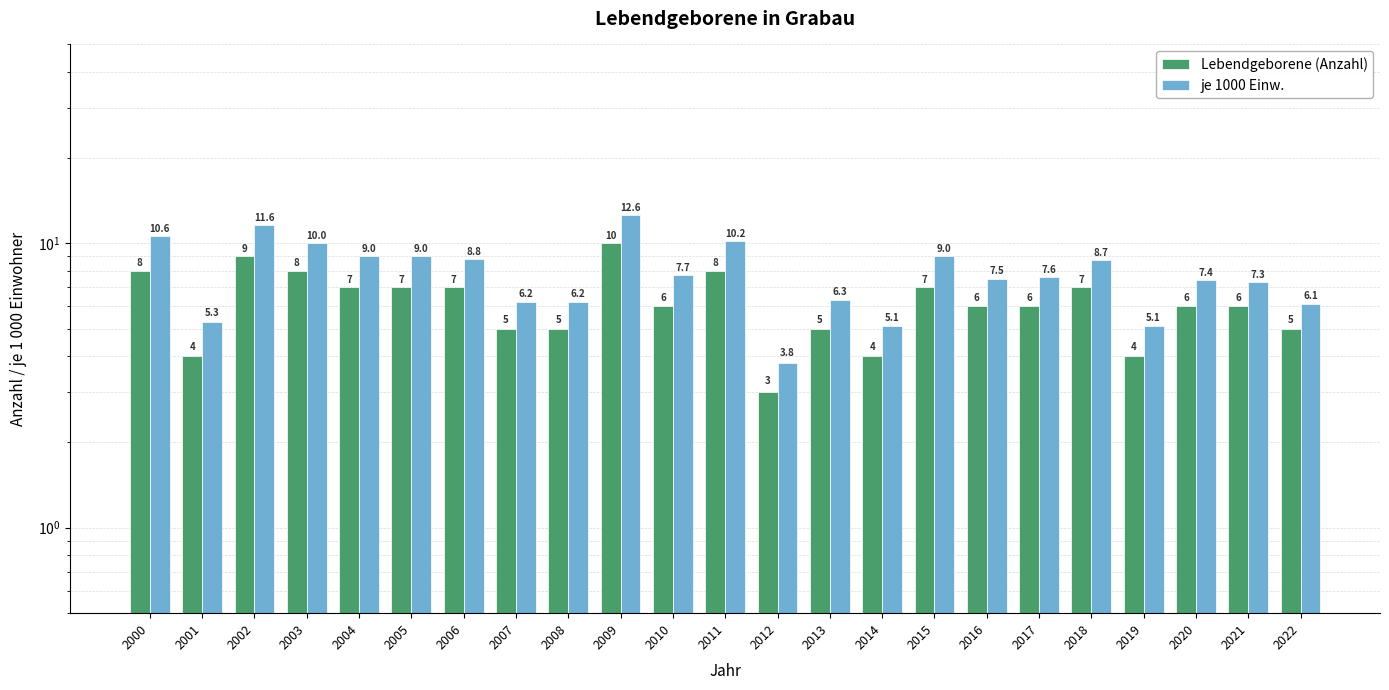

What is the sum of all je 1000 Einw. values?

181.1